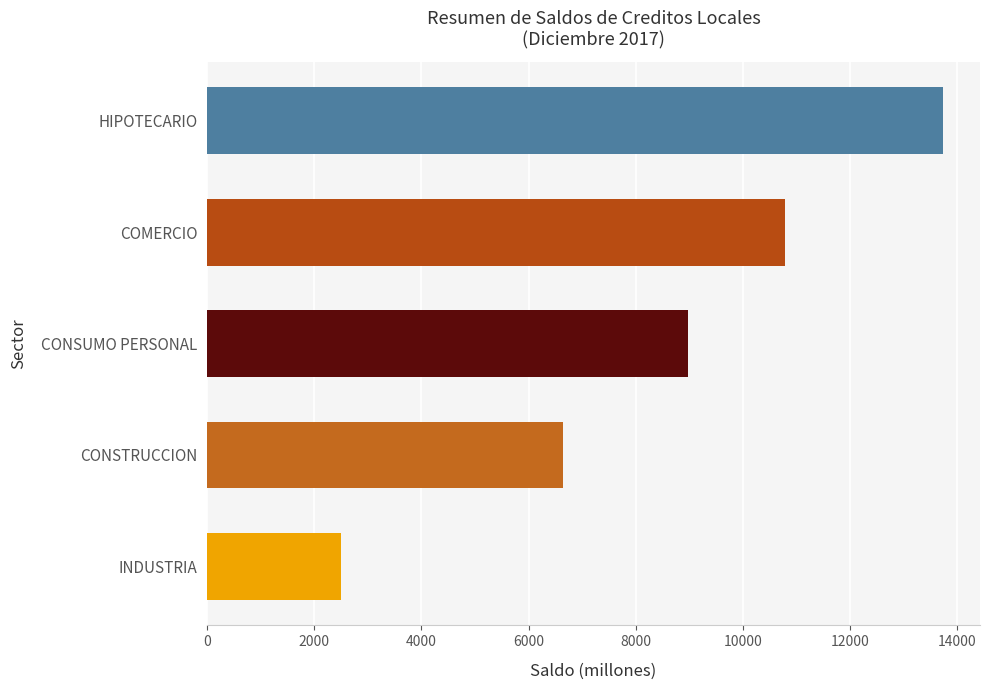

The value at HIPOTECARIO is 8249.2. True or false?

False